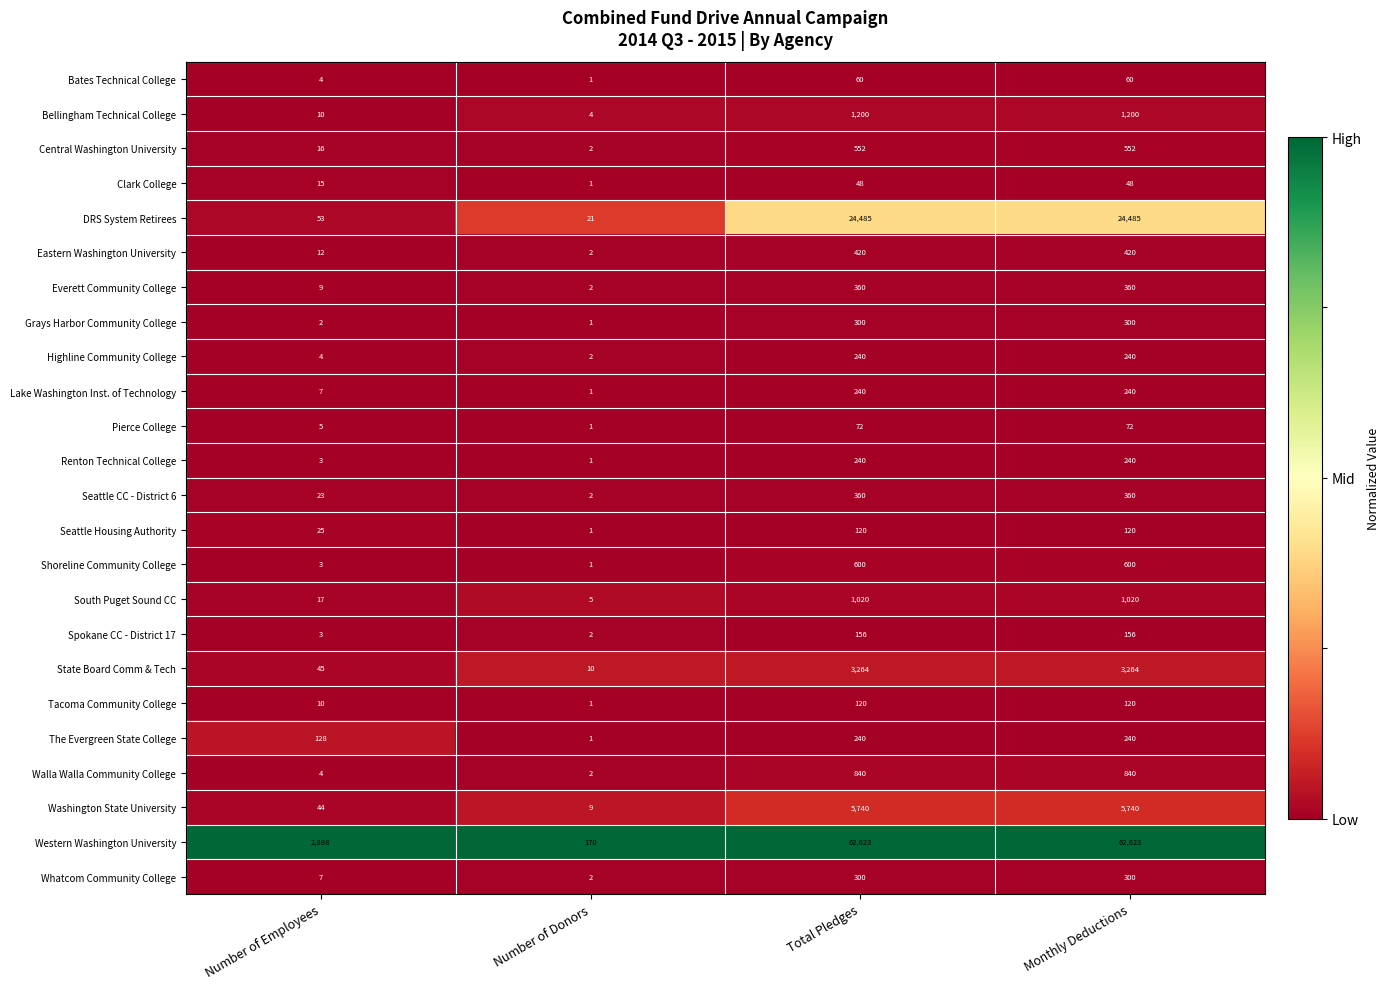

What is the total value across all series at Number of Donors?

245